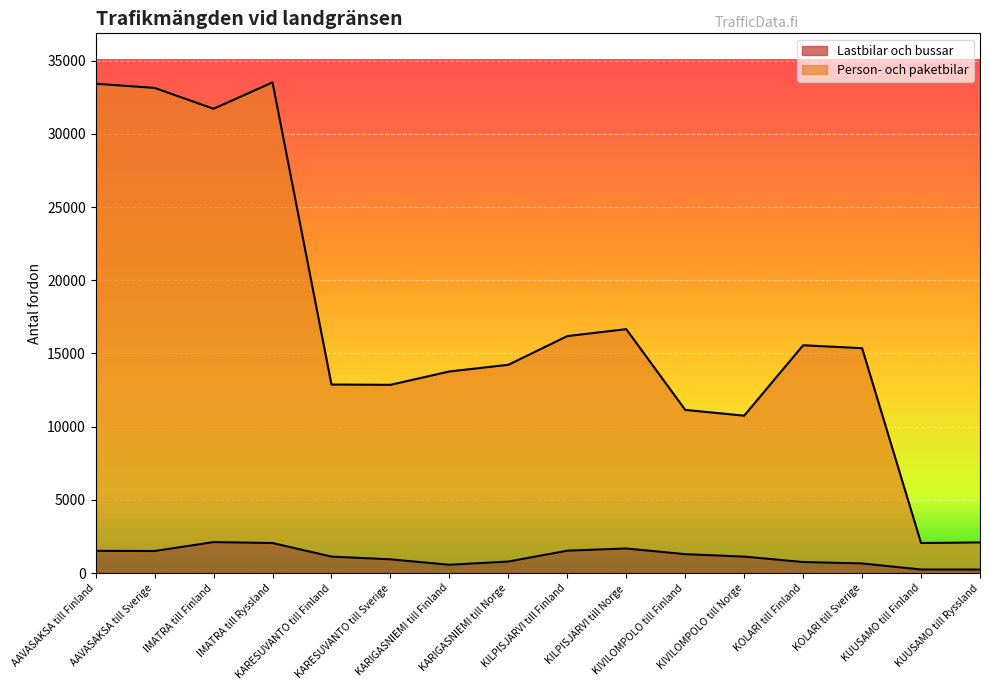

Is it true that Lastbilar och bussar equals 2530 at AAVASAKSA till Finland?

False